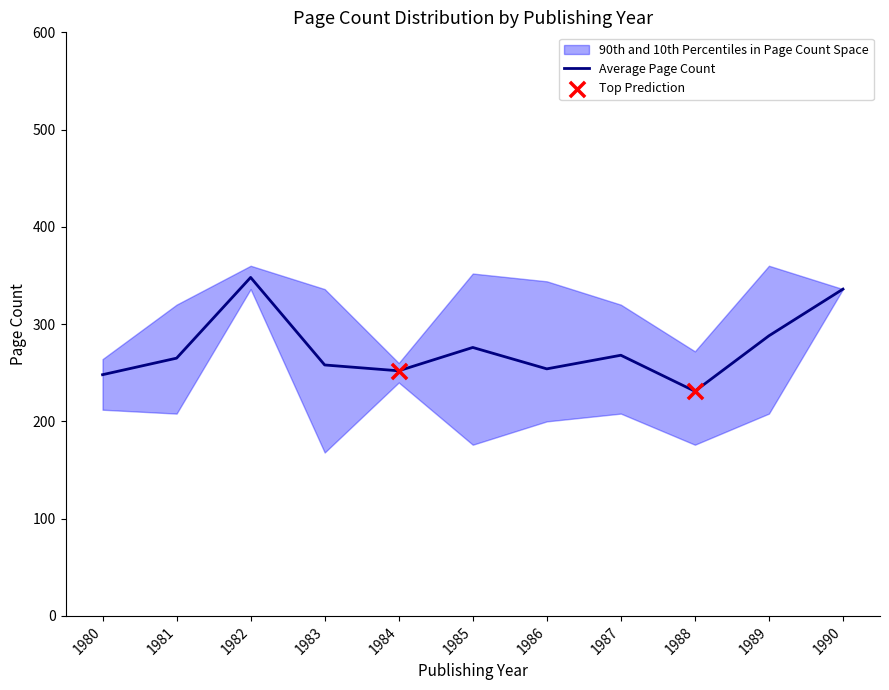

True or false: Average Page Count has a value of 268 at 1987.

True